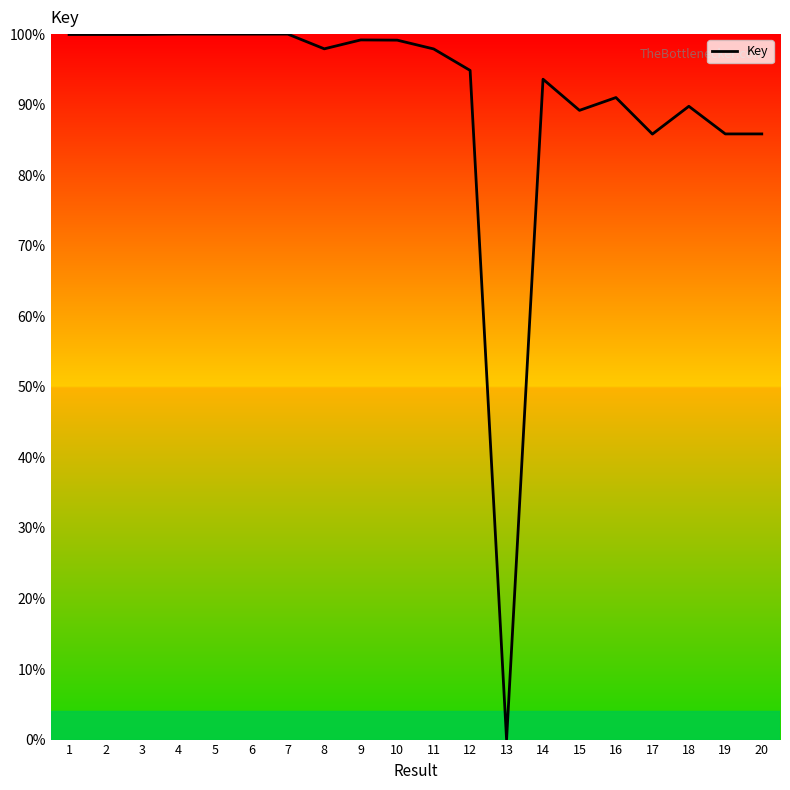

The chart shows a value of 160.8 at 11. True or false?

False